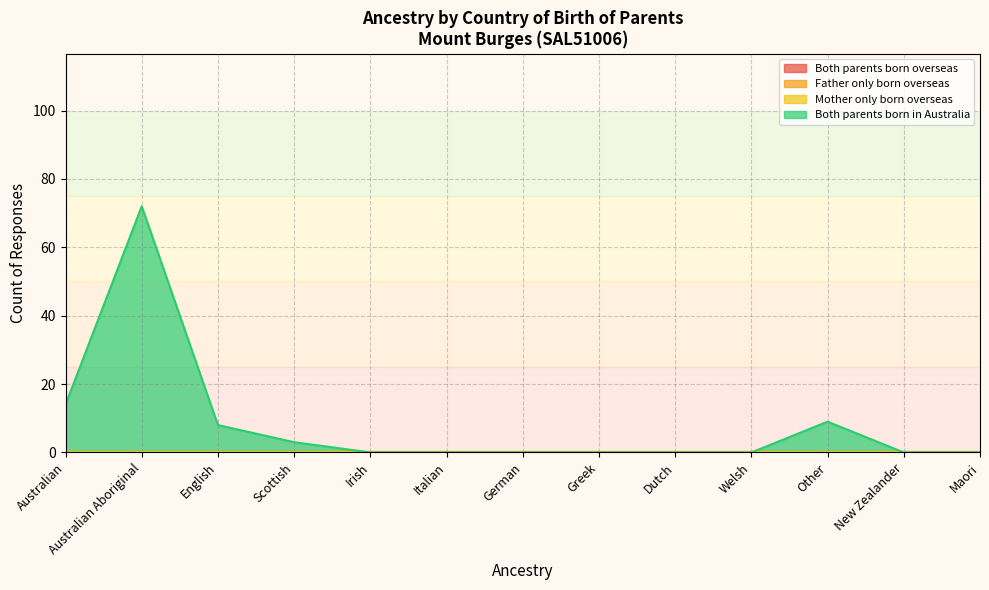

Which label corresponds to the largest value in the chart?

Australian Aboriginal